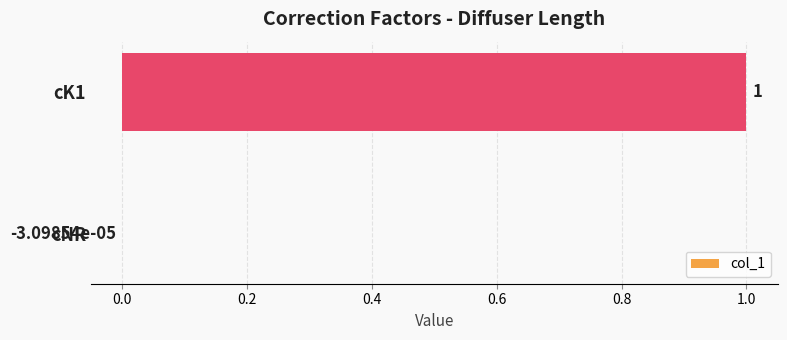

The value at cK1 is 1.0. True or false?

True